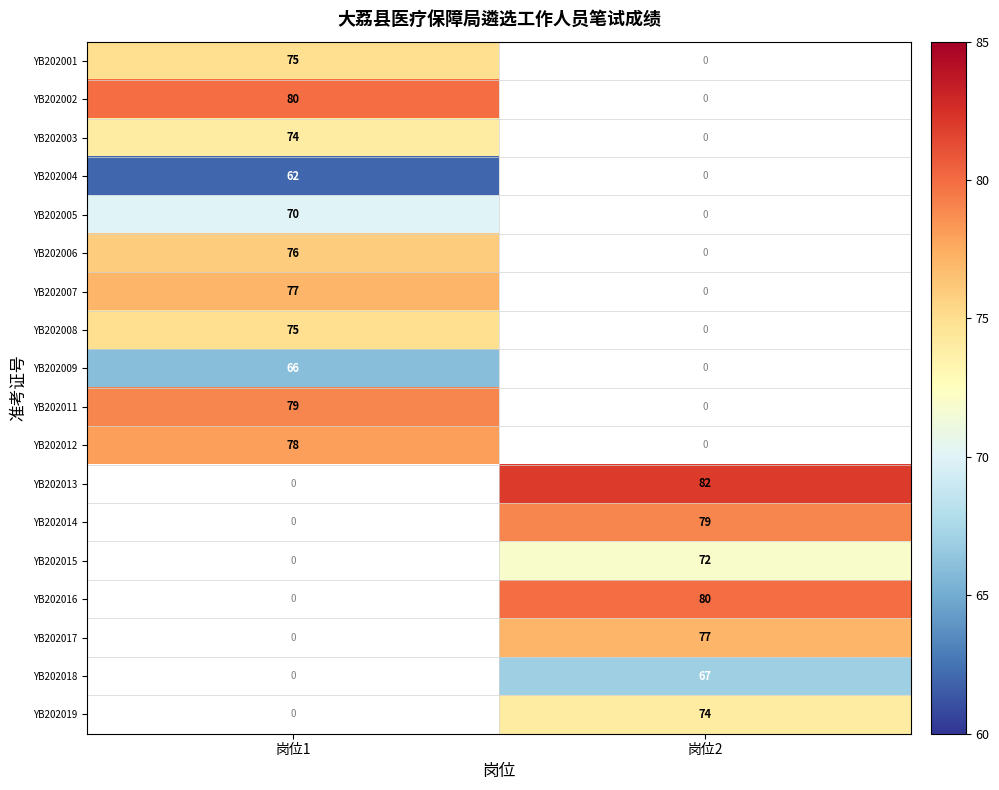

What is the maximum value shown in the chart?

82